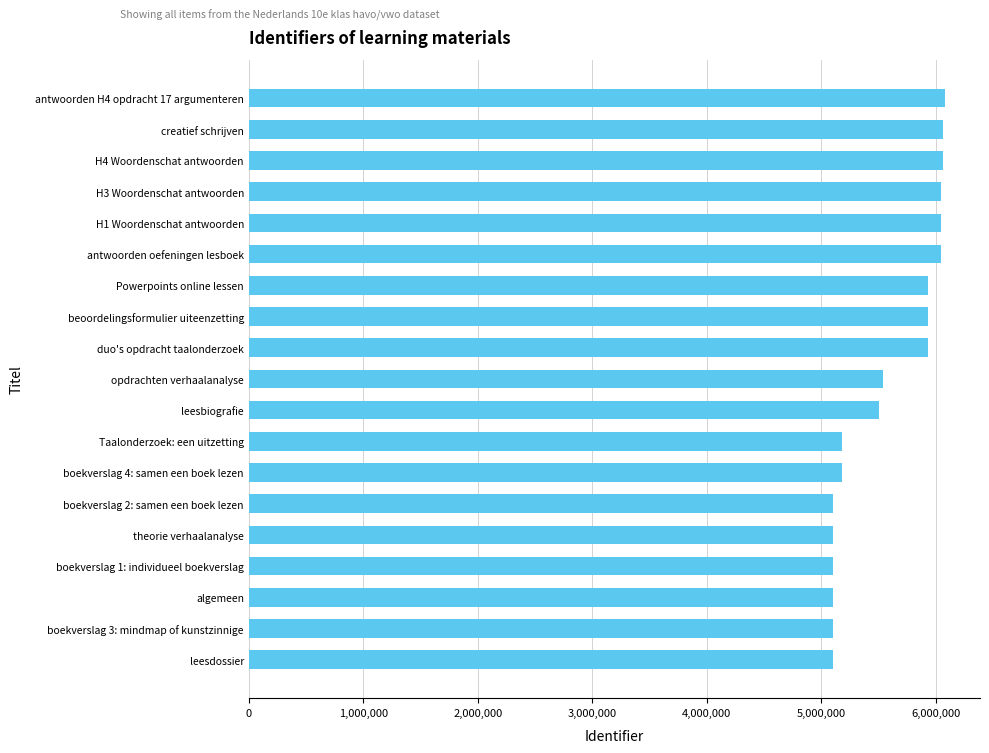

What is the sum of all values?

106169526